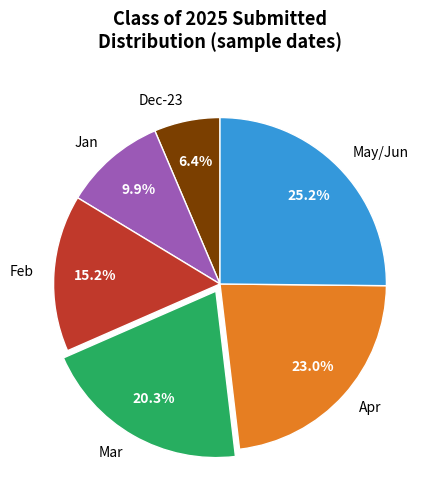

Rank the categories by value from highest to lowest.

May/Jun, Apr, Mar, Feb, Jan, Dec-23